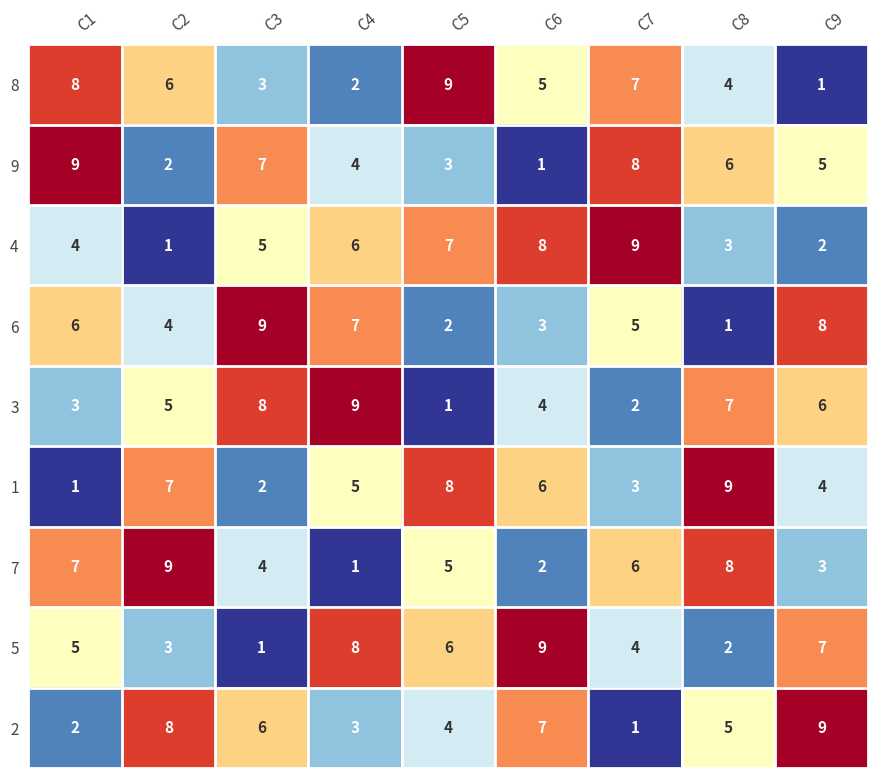

What is the highest value of the 4 series?

9